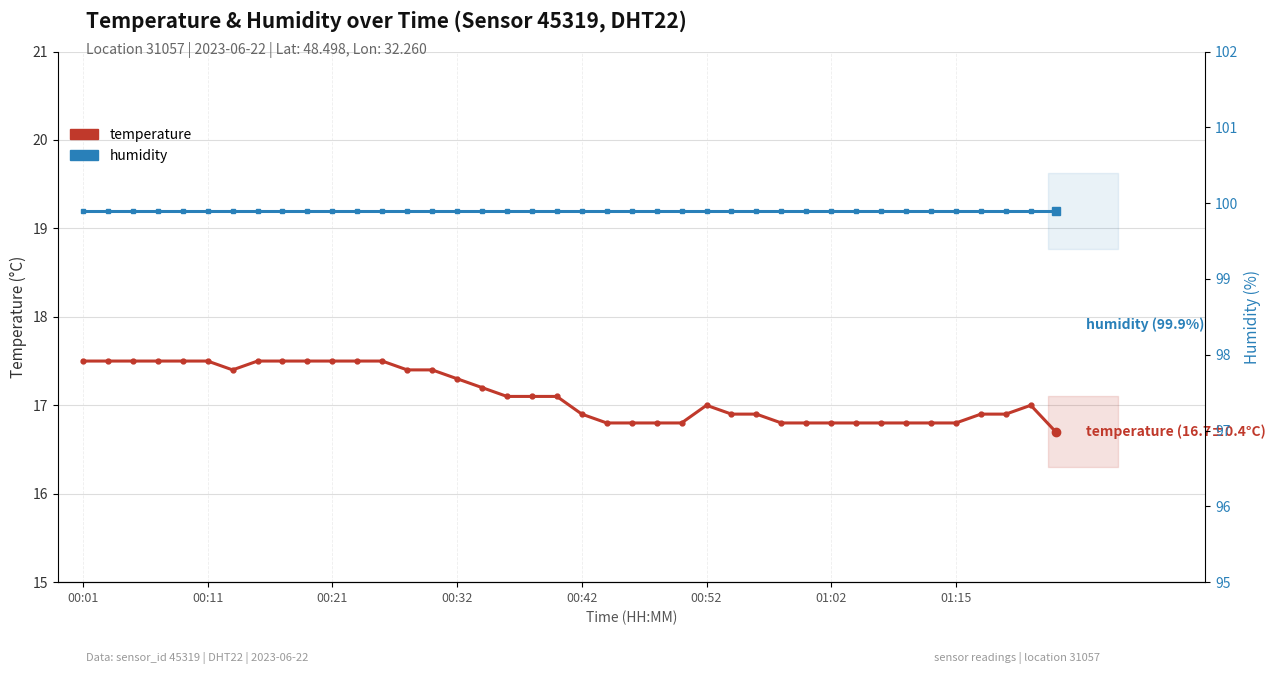

Which series changed the most between 01:15 and 35?

temperature